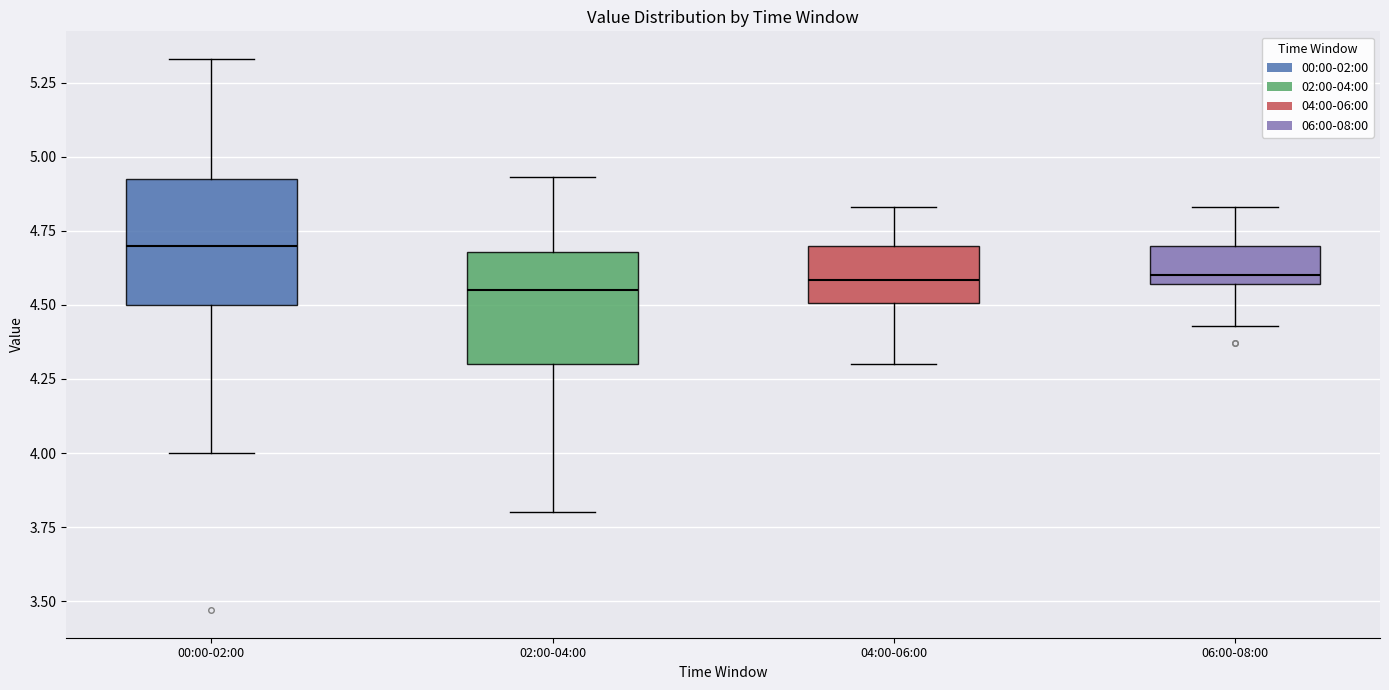

Reading left to right, transcribe this box plot: for each box, give where its median line is, the range the box spans, and where its two whiskers end, as read against the y-axis. The values are not printed on the chart, so give them approximately, as read against the axis.

00:00-02:00: median 4.70, box 4.50 to 4.95, whiskers 4.00 to 5.35
02:00-04:00: median 4.55, box 4.30 to 4.70, whiskers 3.80 to 4.95
04:00-06:00: median 4.60, box 4.50 to 4.70, whiskers 4.30 to 4.85
06:00-08:00: median 4.60, box 4.55 to 4.70, whiskers 4.45 to 4.85